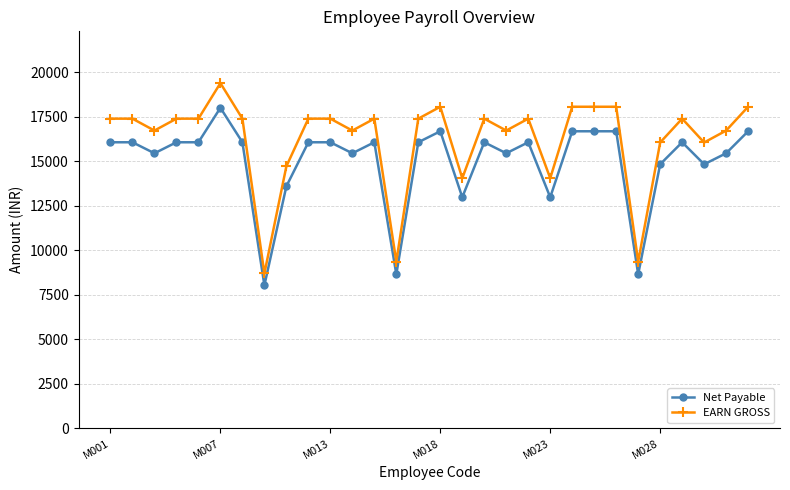

True or false: EARN GROSS and Net Payable intersect in this chart.

False